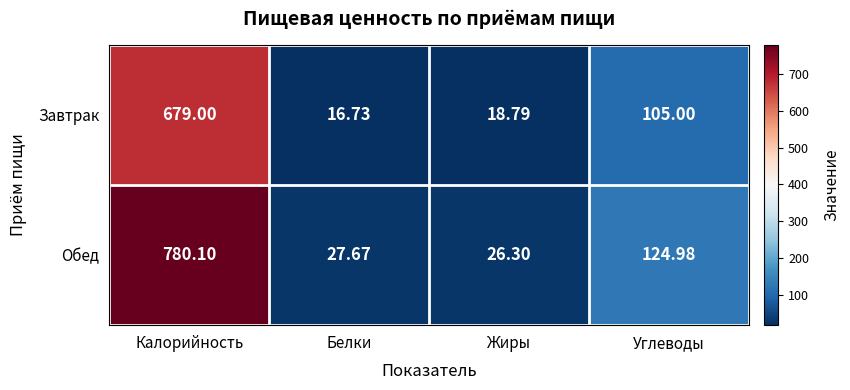

At which category does the chart reach its minimum across all series?

Белки